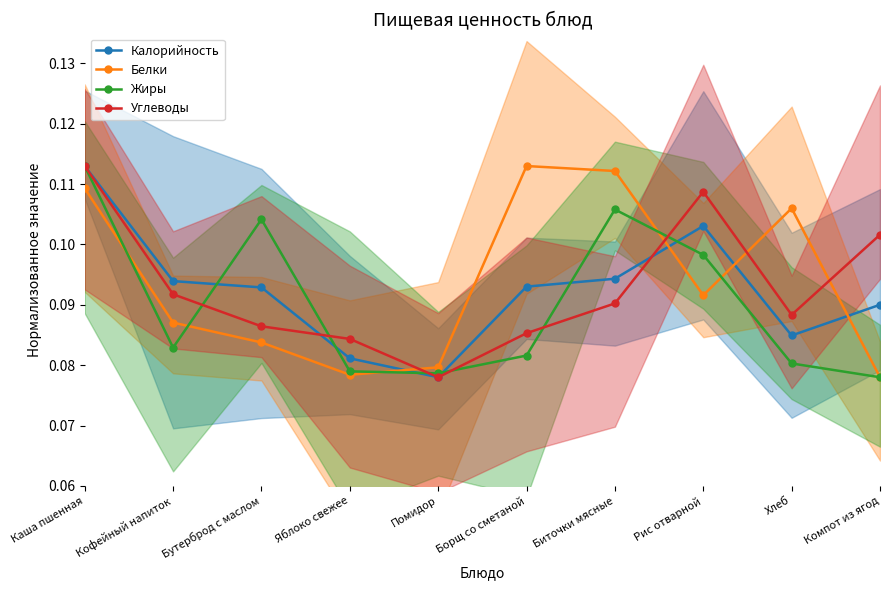

Is it true that Белки equals 0.1 at Компот из ягод?

True